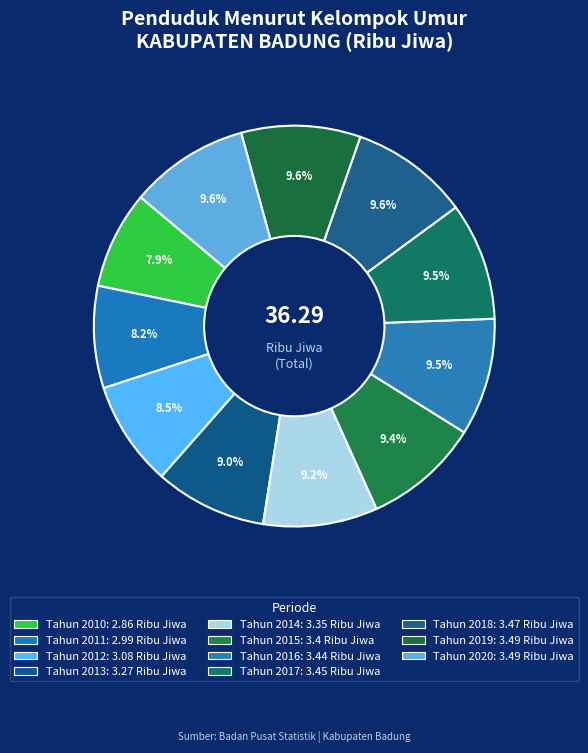

Count the number of slices in the pie.

11